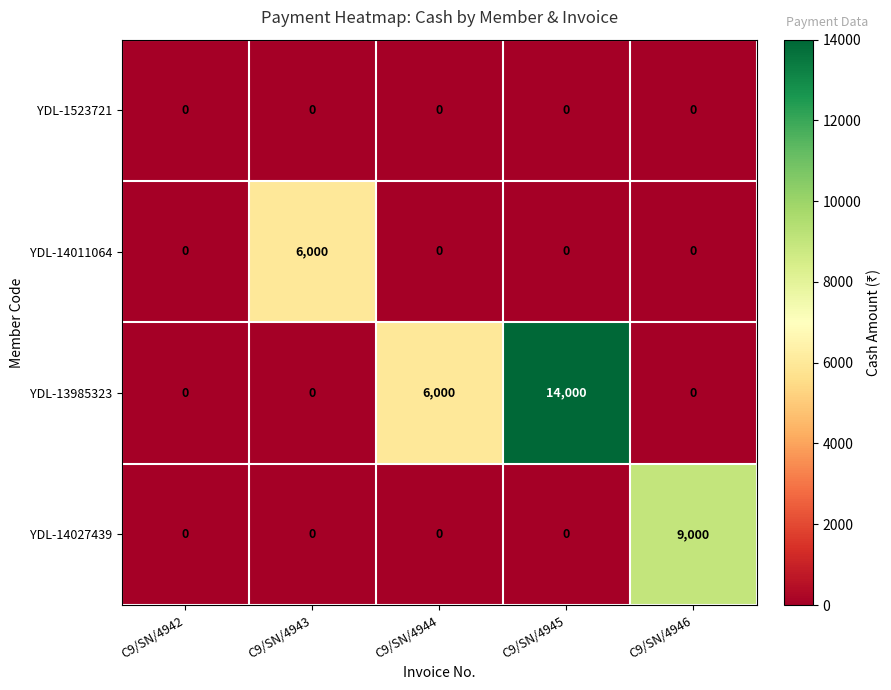

What is the greatest value displayed?

14000